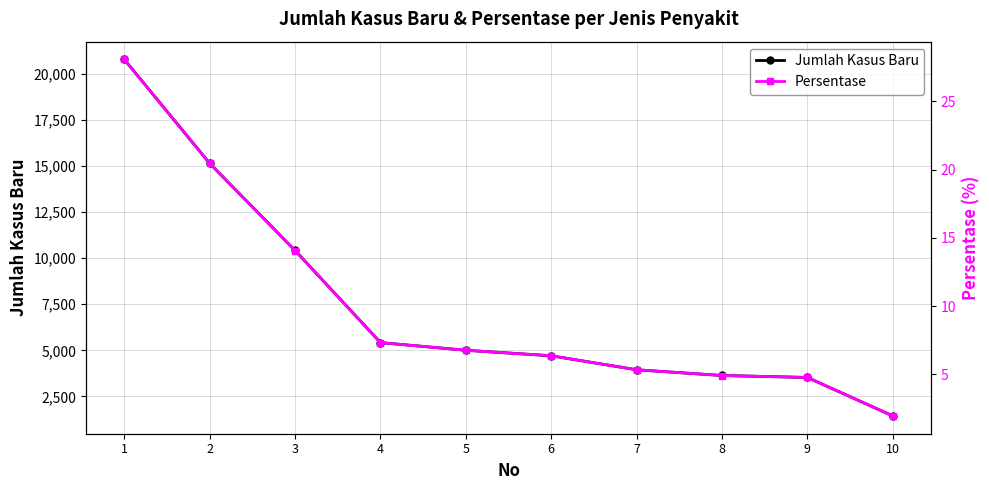

What is the greatest value displayed?

20772.0